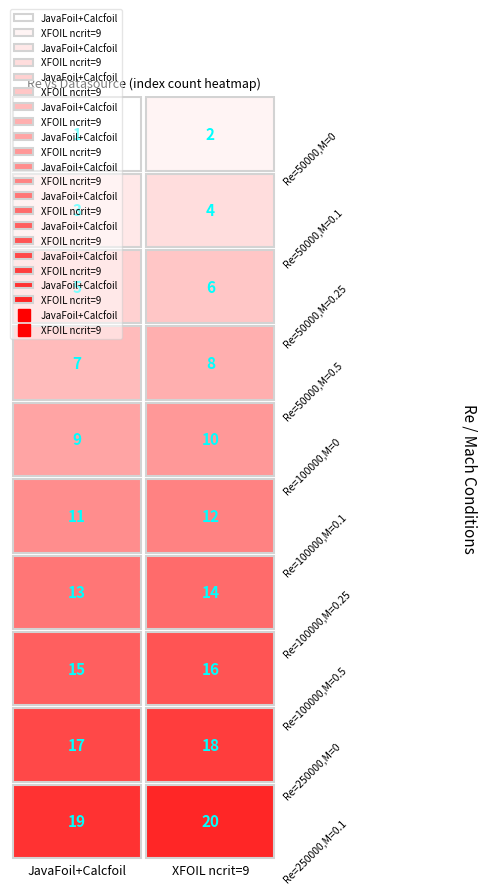

Rank the series by their average value, from lowest to highest.

JavaFoil+Calcfoil, XFOIL ncrit=9